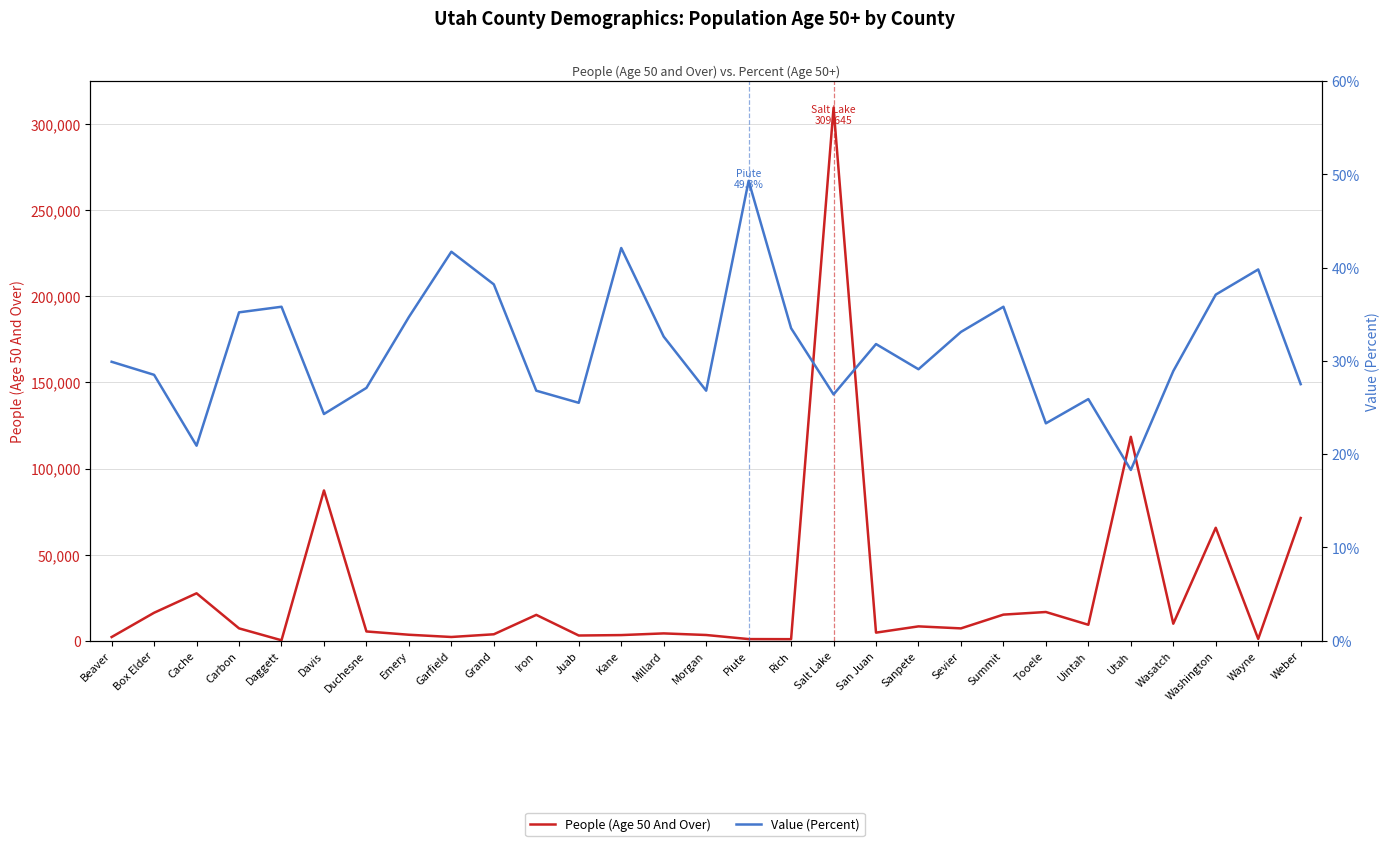

Where does the People (Age 50 And Over) series first go above 7107?

Box Elder